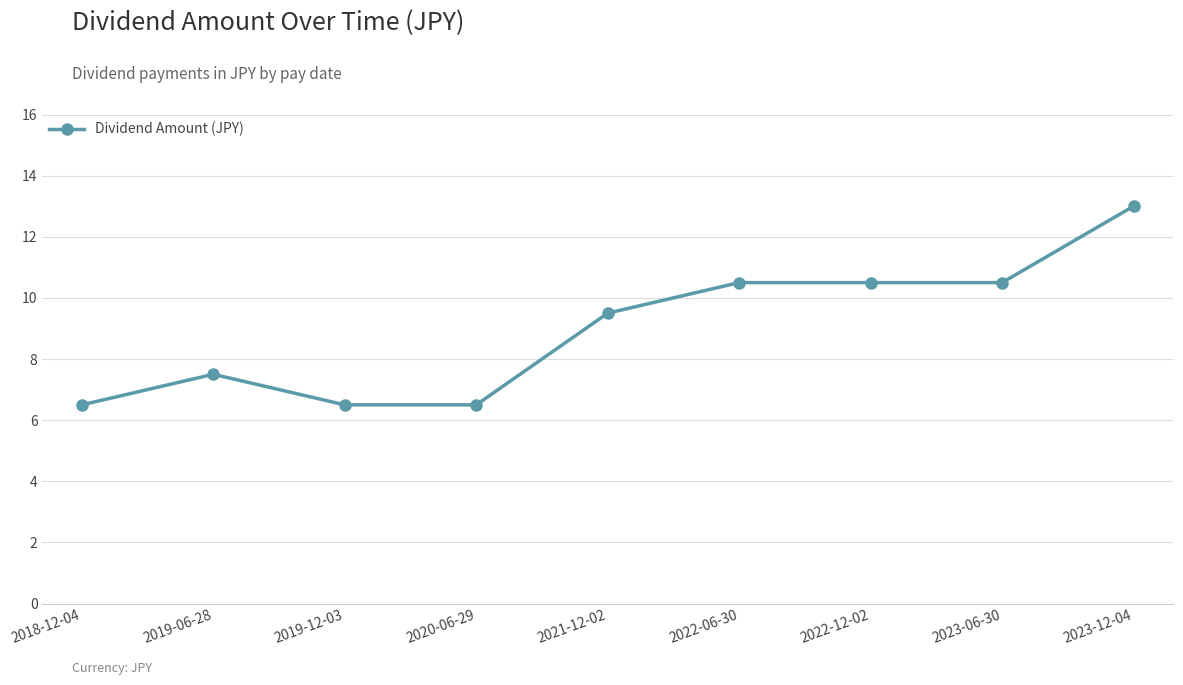

What is the change in value from 2019-06-28 to 2023-06-30?

+3.0